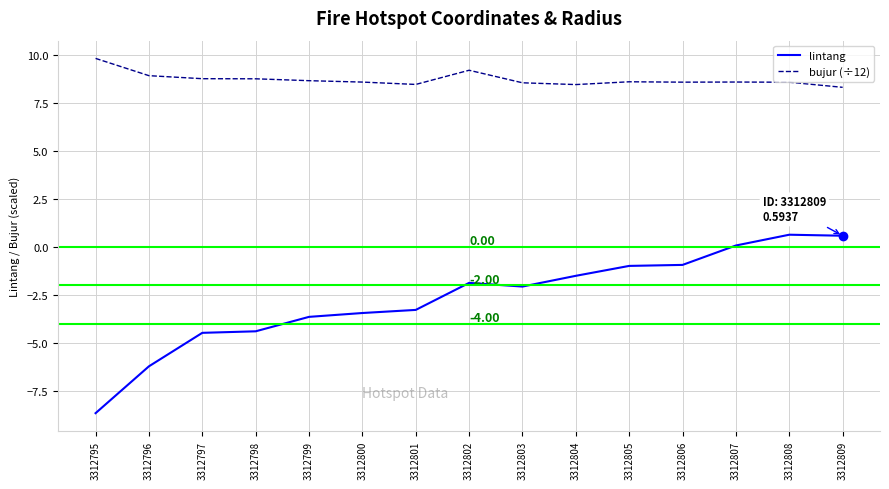

In bujur (÷12), how many points are higher than both neighbors (excluding endpoints)?

3